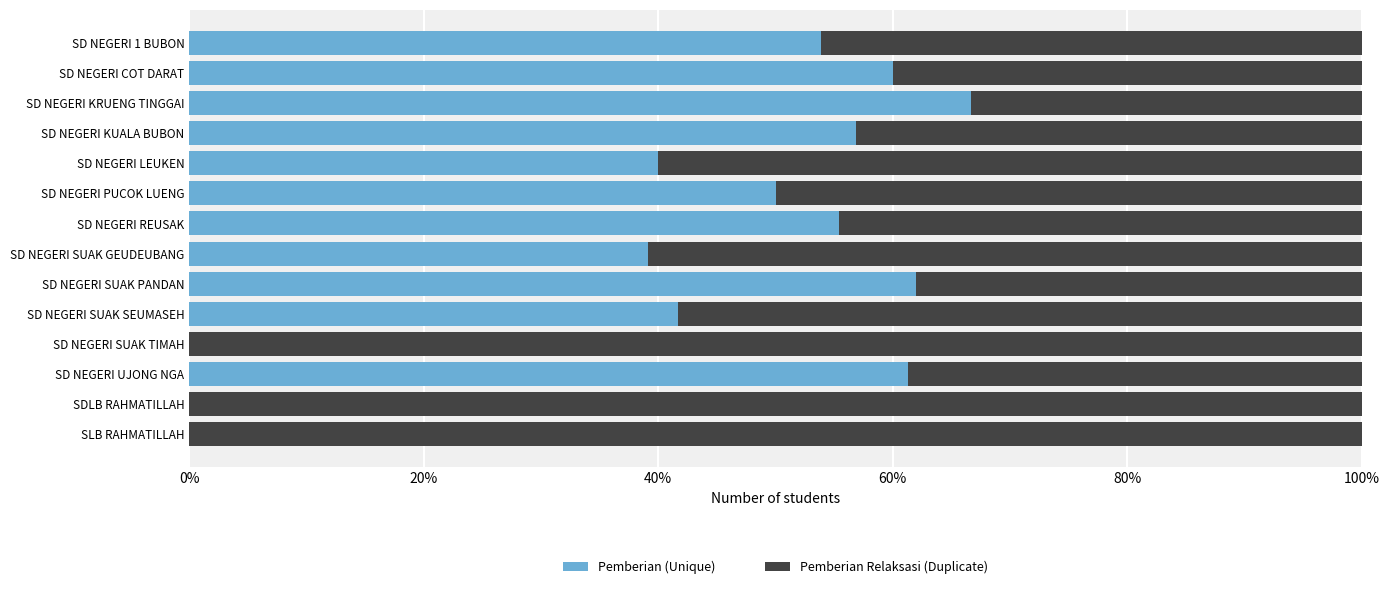

True or false: Pemberian (Unique) has a value of 12.0 at SD NEGERI SUAK SEUMASEH.

False